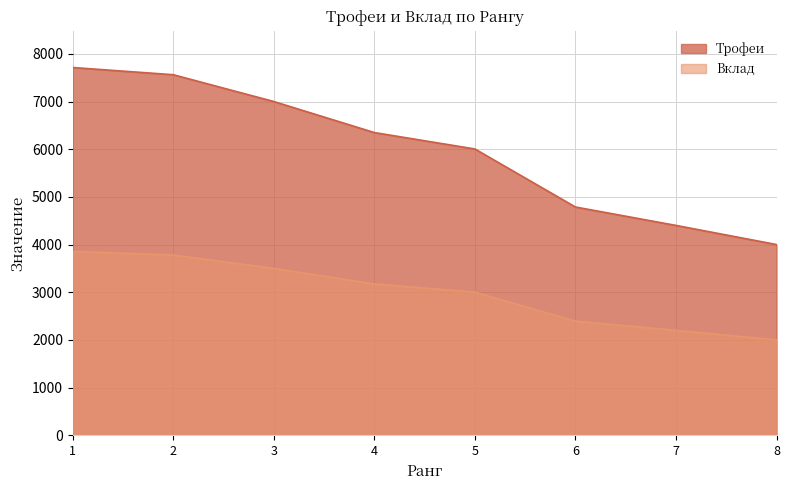

Where is Вклад nearest to the value 2928?

5